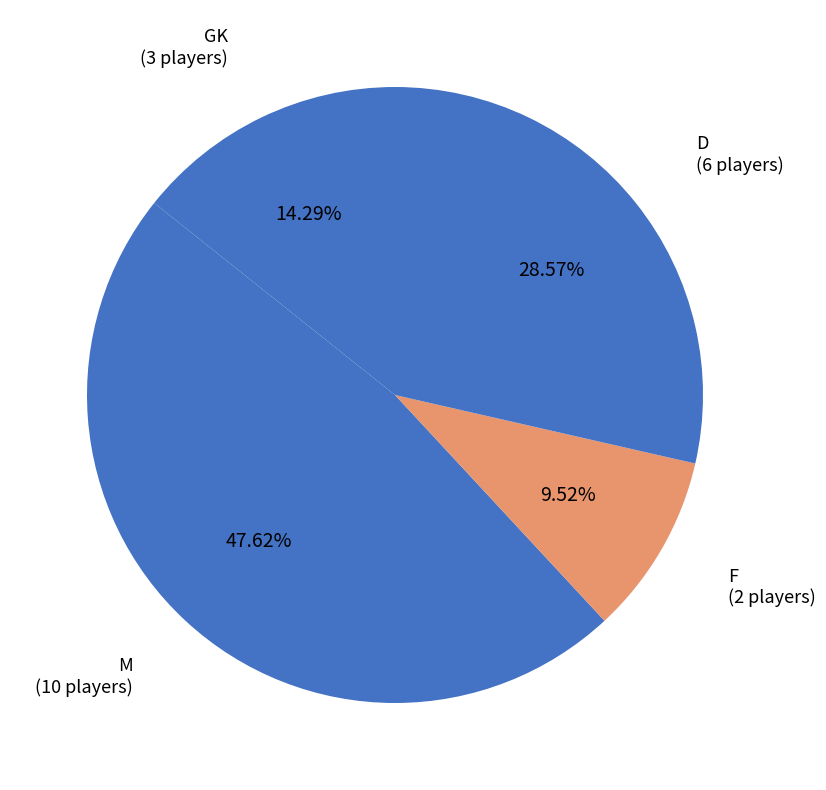

Count the number of slices in the pie.

4